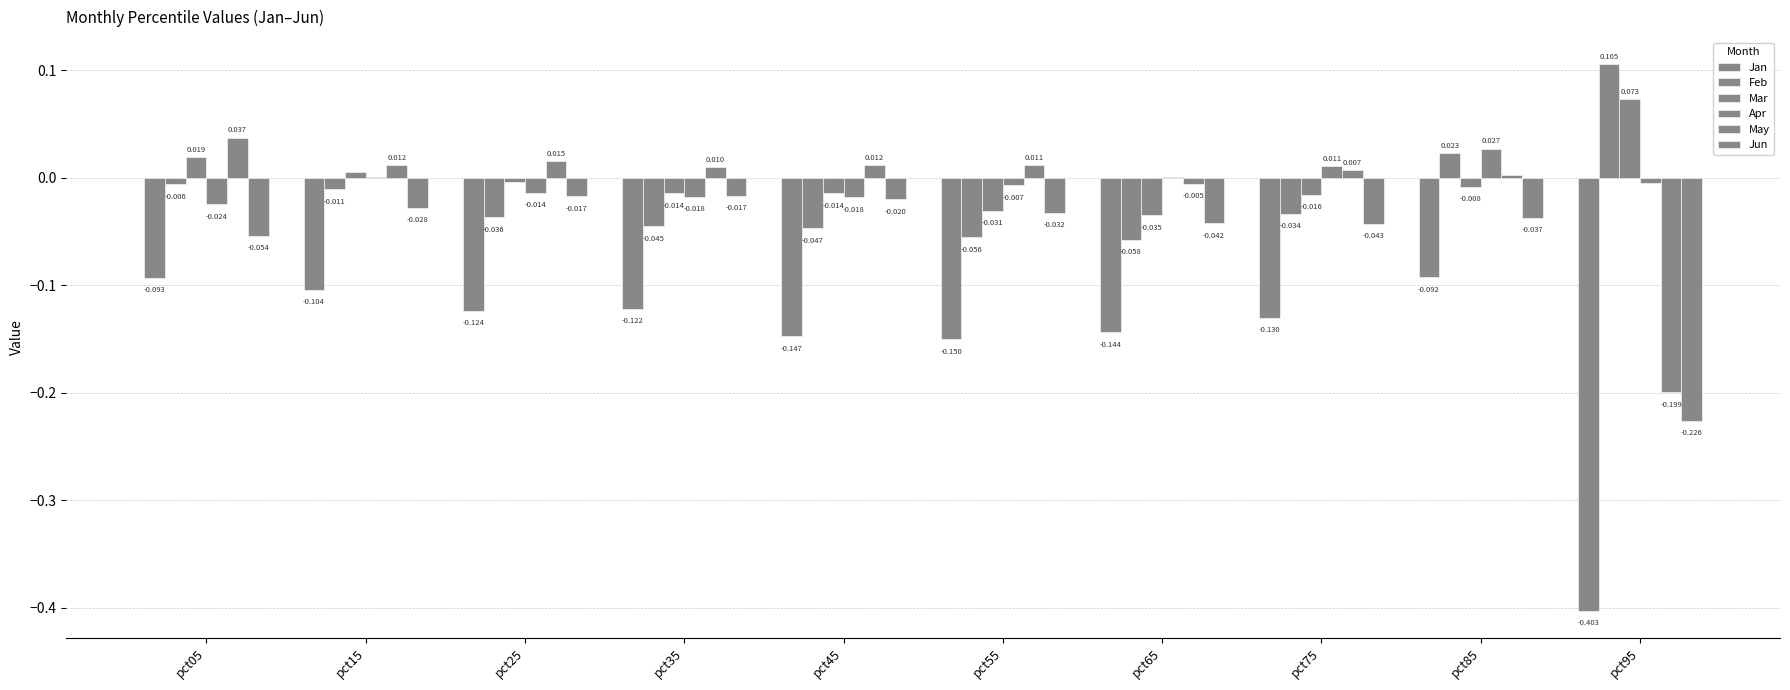

How many data points in May are above 0?

8